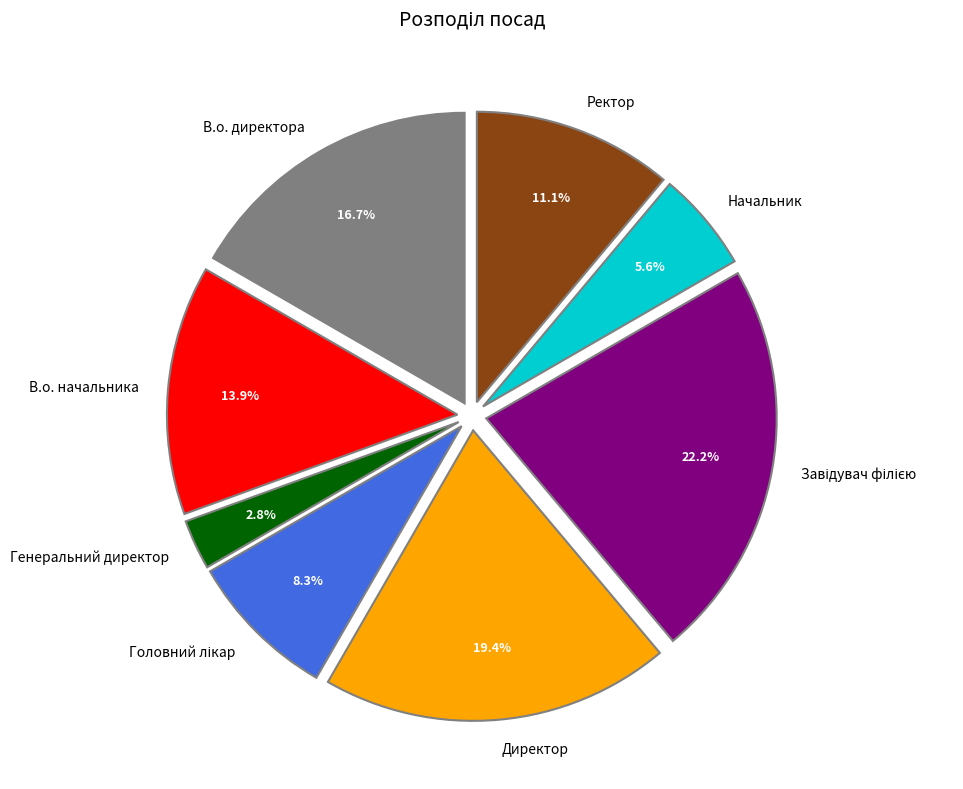

How many segments does this pie chart have?

8